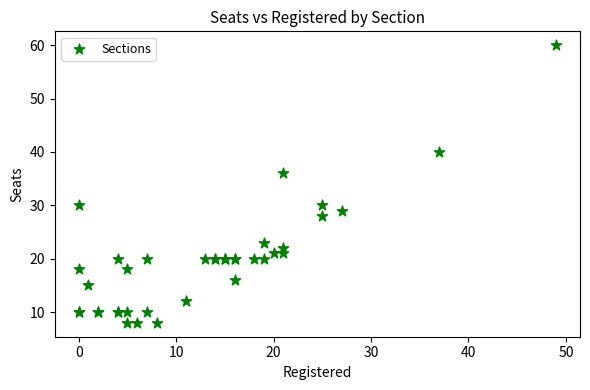

What Y value in the scatter plot is closest to 34?

36